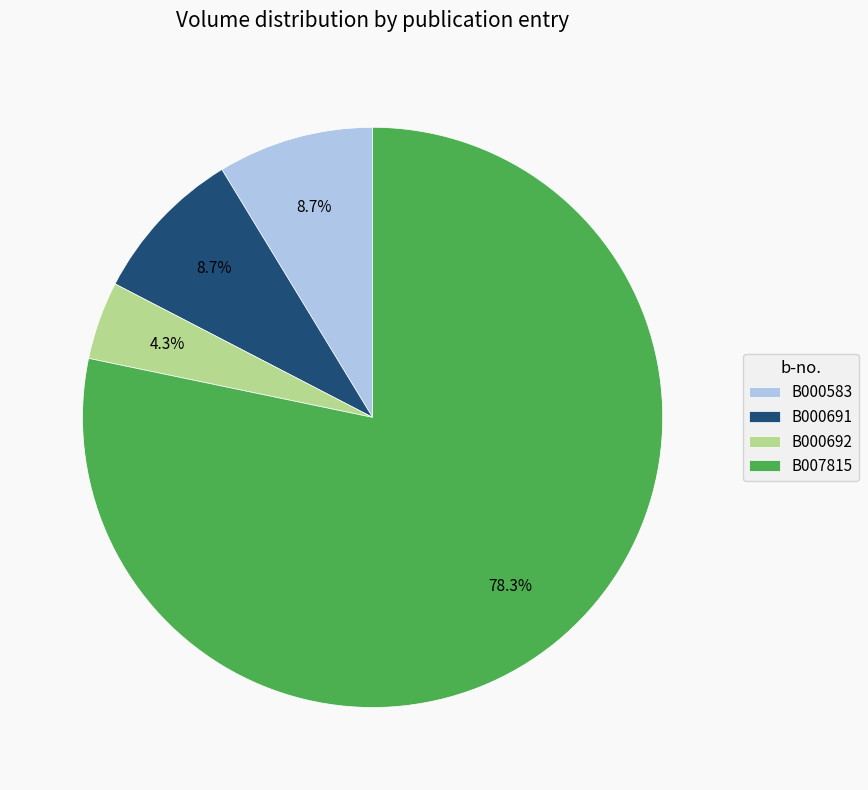

The B000583 slice represents 9% of the pie. True or false?

True